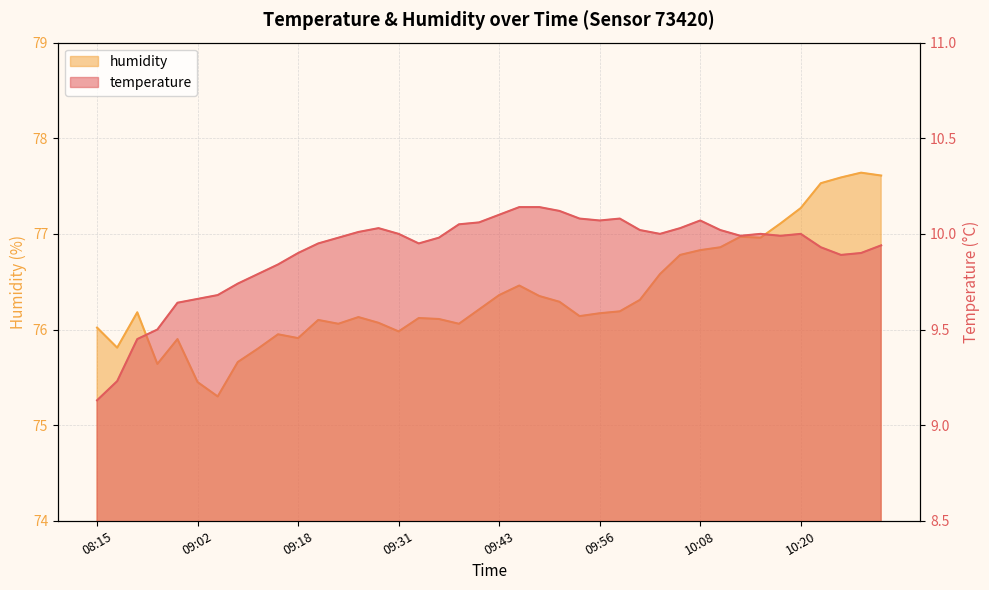

Where is the first local minimum for temperature?

09:33